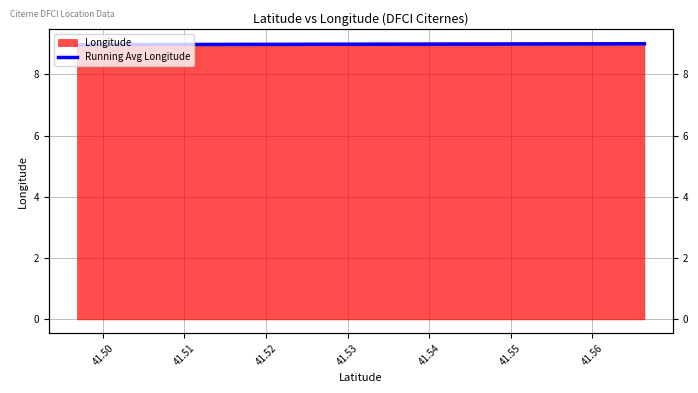

The value at 41.50 is 9.0. True or false?

True